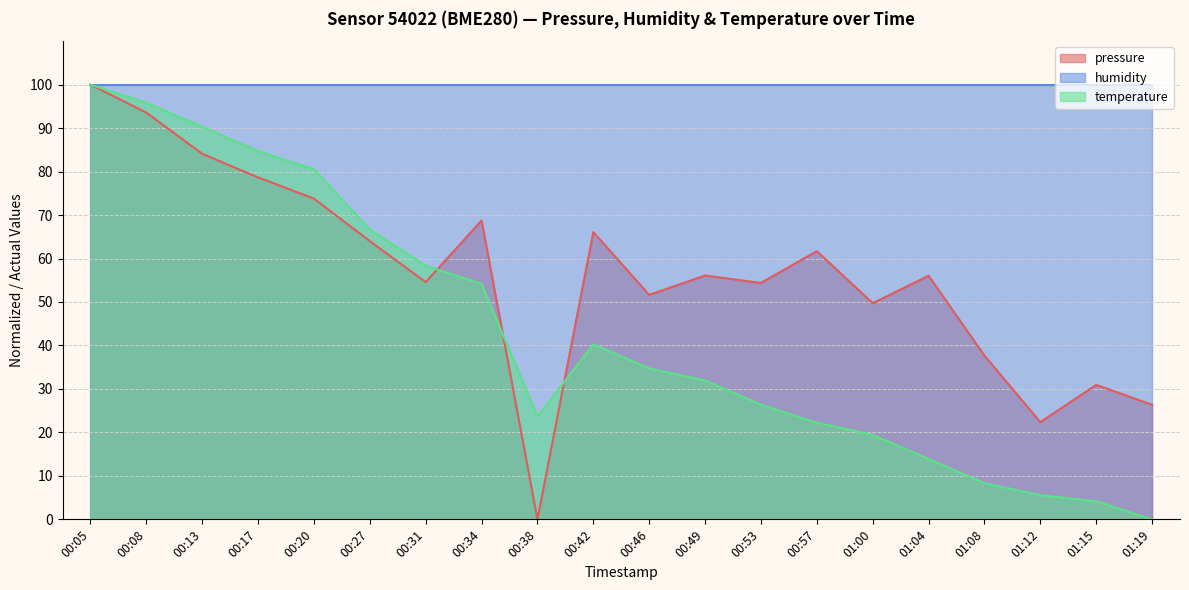

True or false: pressure has more than 1 interior local peaks.

True